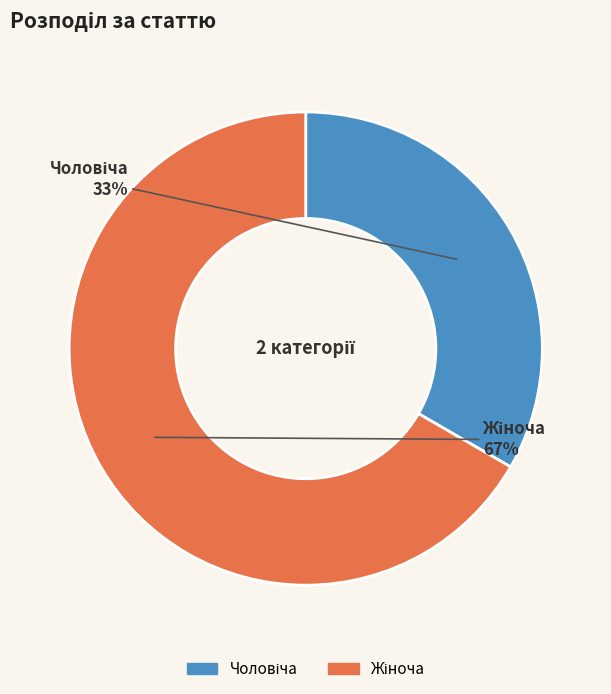

Is there a majority slice in this chart?

Yes